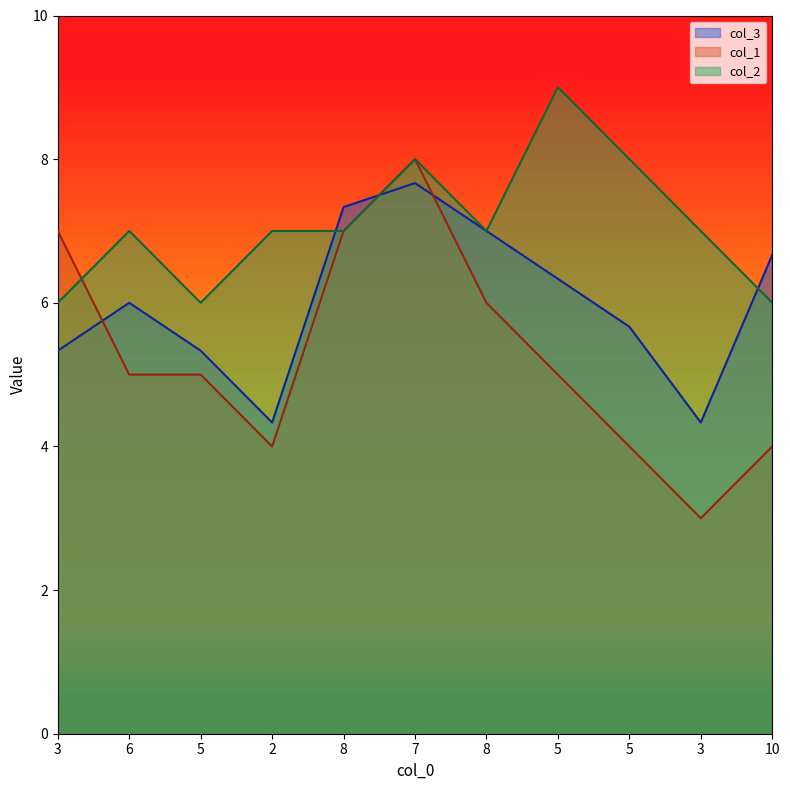

What is the difference between the highest and lowest values at 6?

2.0